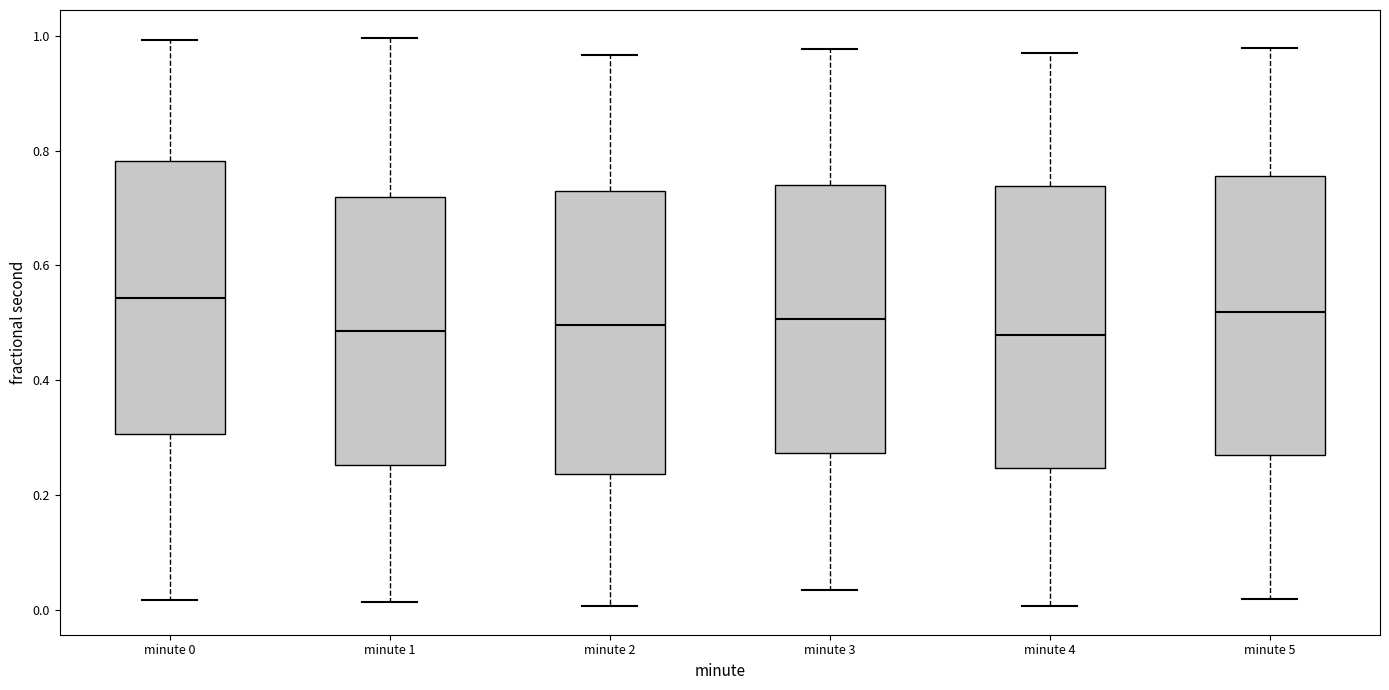

Where does the upper whisker of the box for minute 0 end on the y-axis? The values are not printed on the chart, so give them approximately, as read against the axis.

1.00